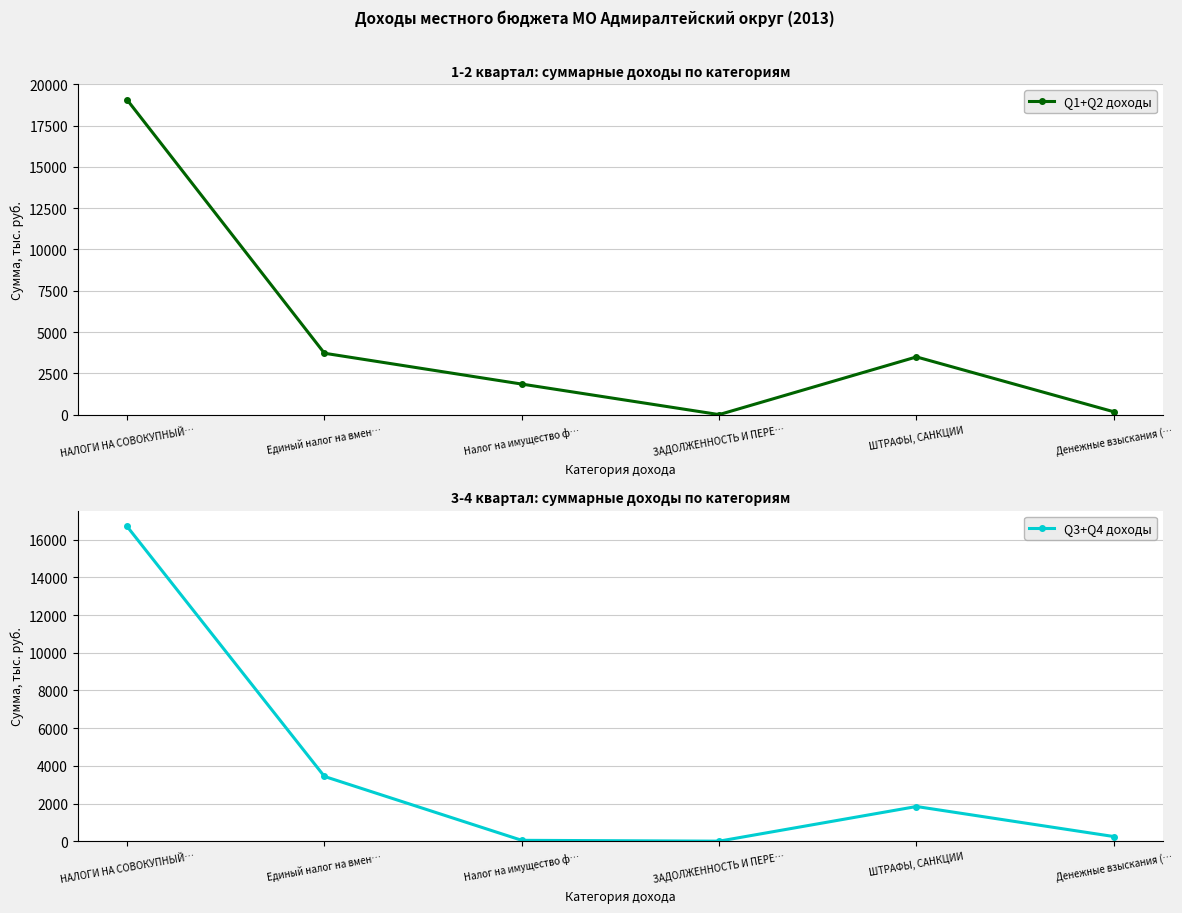

How many distinct data groups are displayed?

2